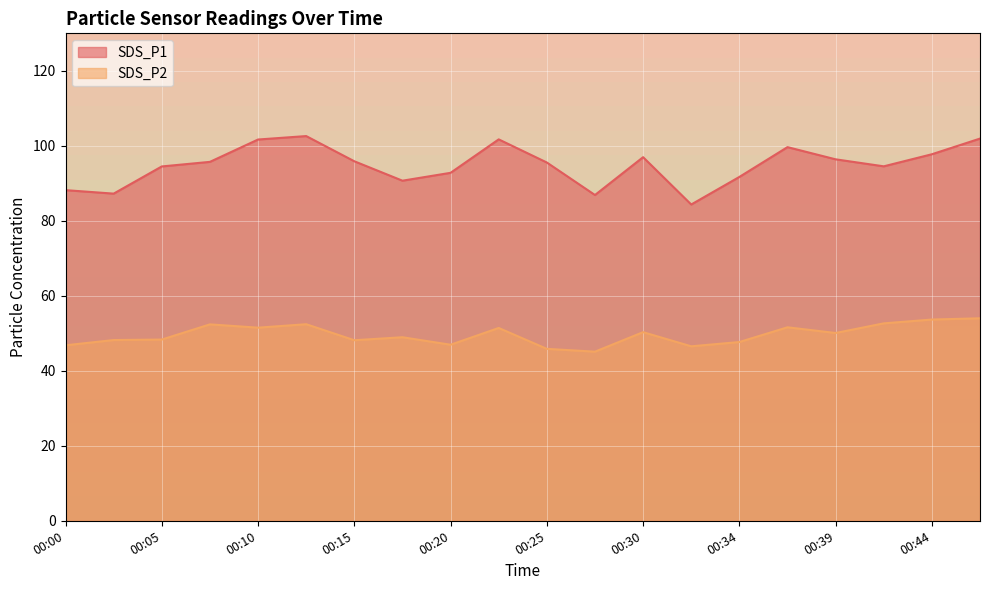

At which category is the sum across all series the highest?

00:47